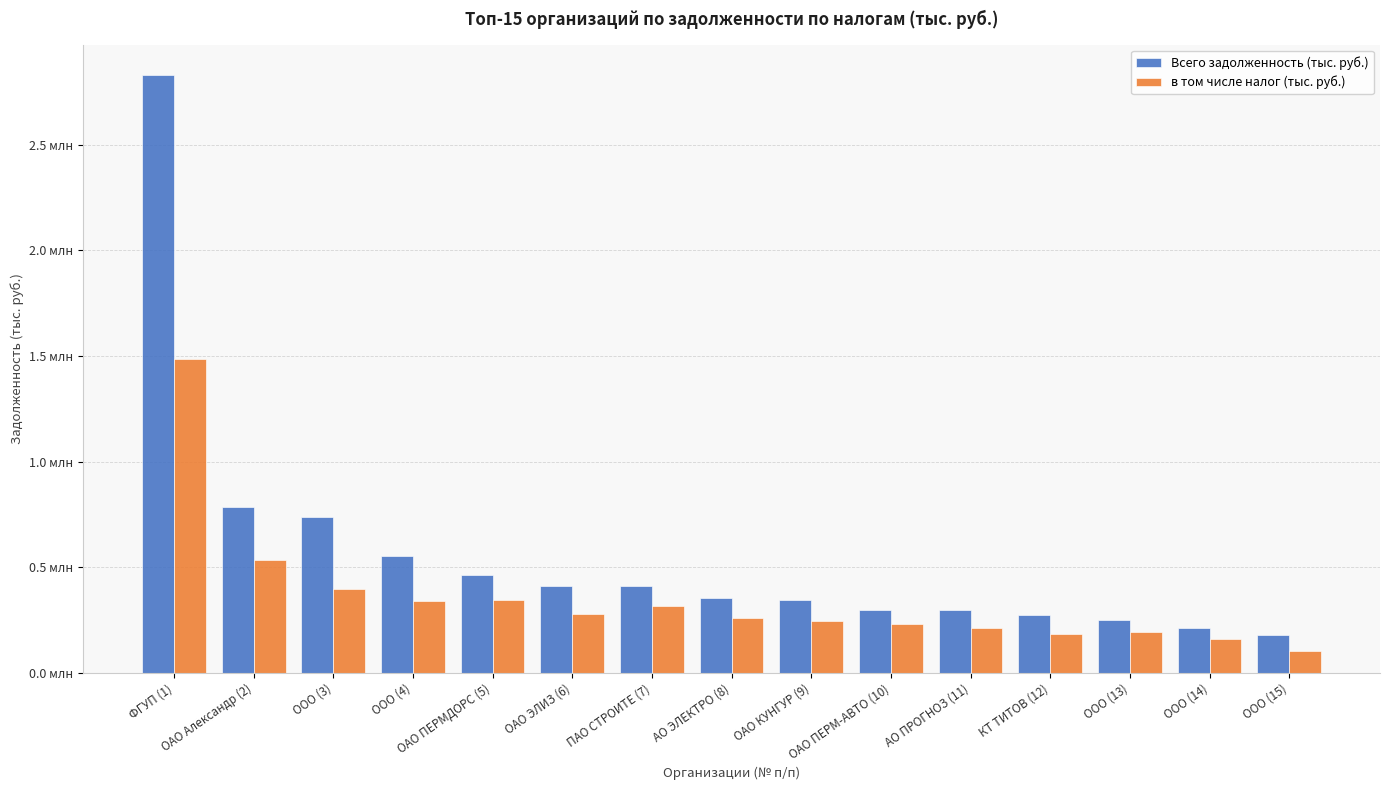

Which label corresponds to the smallest value in the chart?

ООО (15)